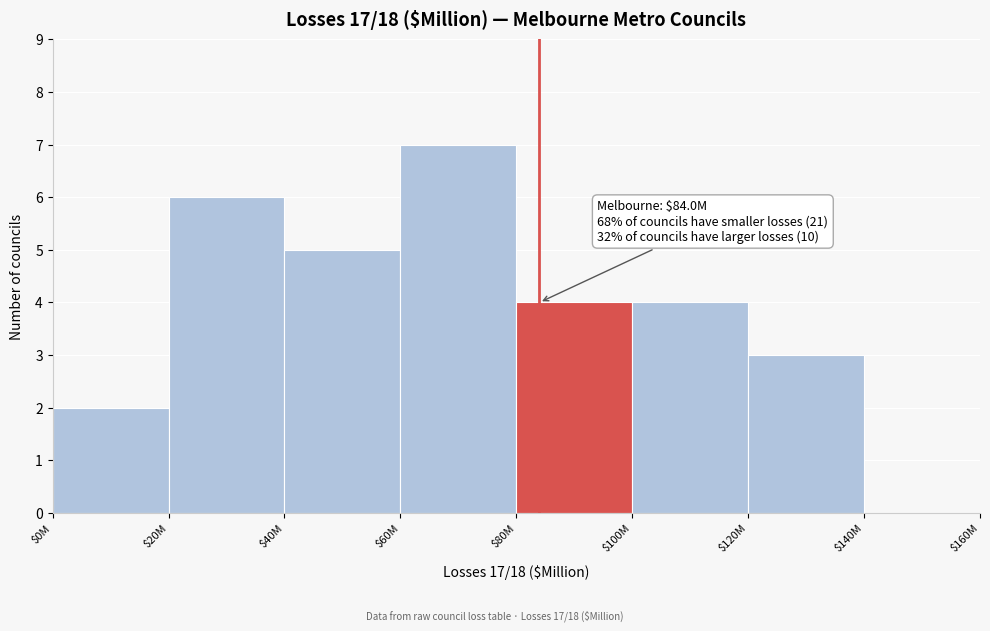

Is it true that the value at $0M is 2?

True